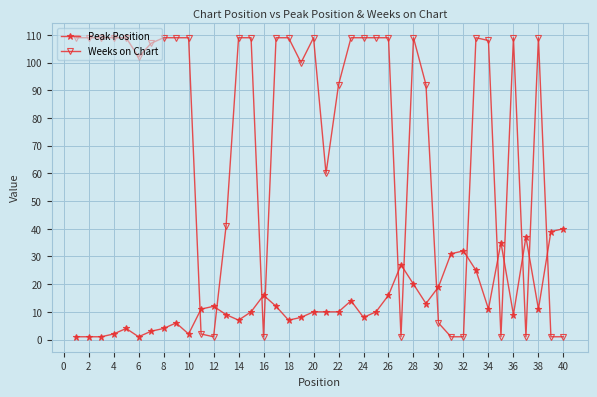

Which series has the widest spread of values?

Weeks on Chart